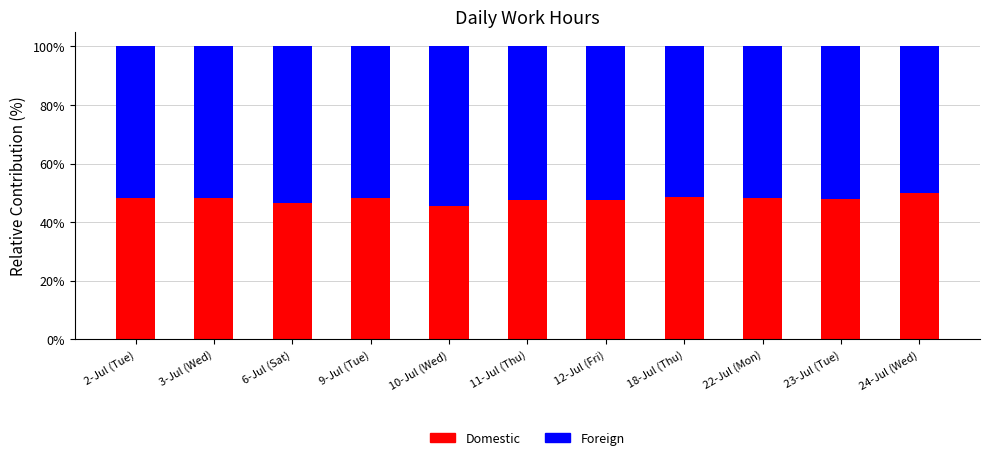

List the series in order of their overall mean, lowest first.

Domestic, Foreign